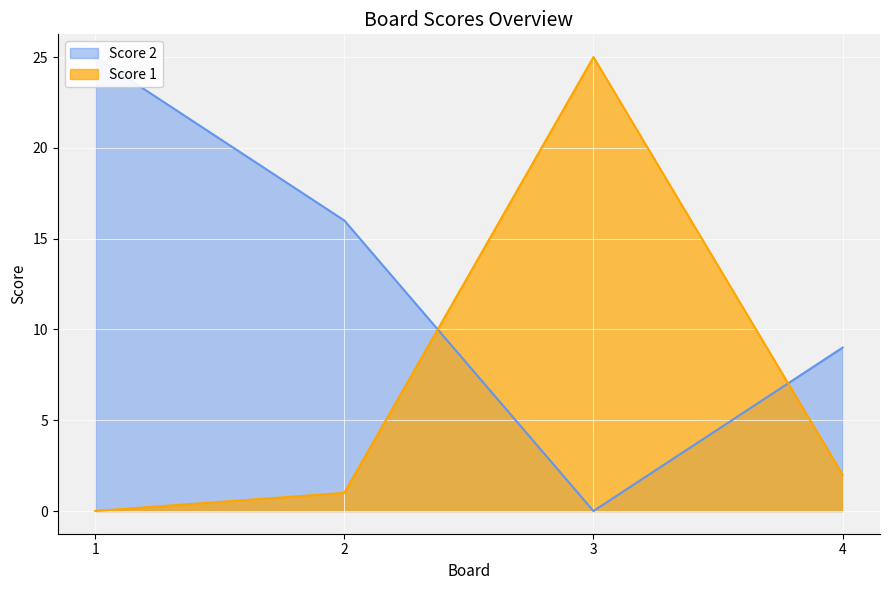

What is the difference between the Score 2 values at 2 and 3?

16